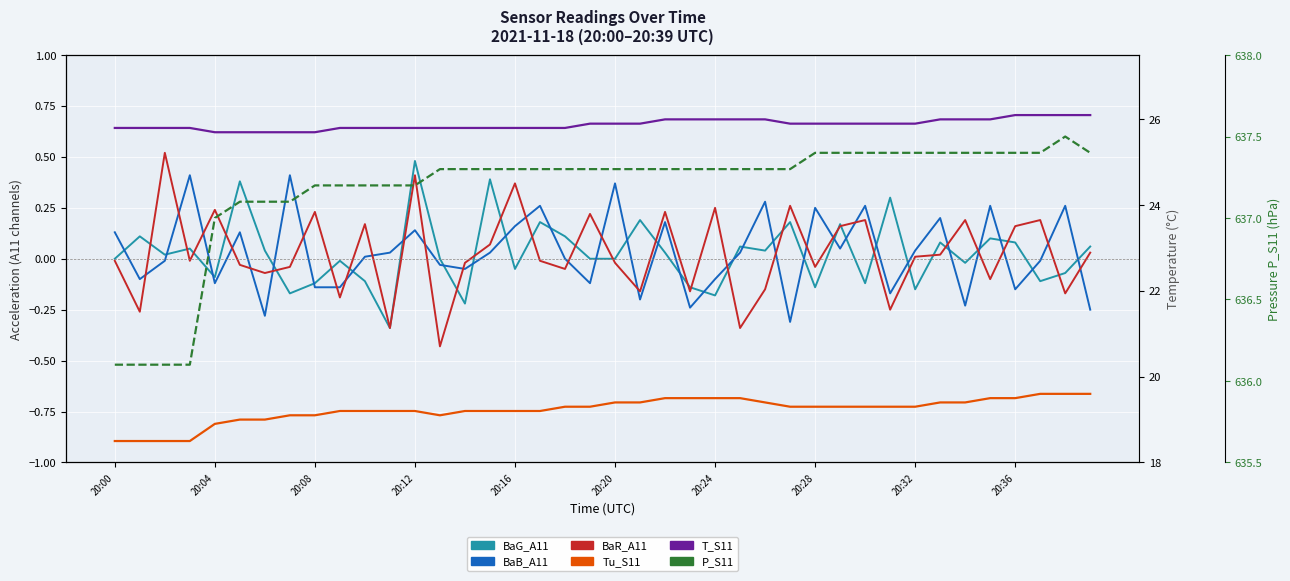

True or false: BaB_A11 and Tu_S11 cross at least once.

False